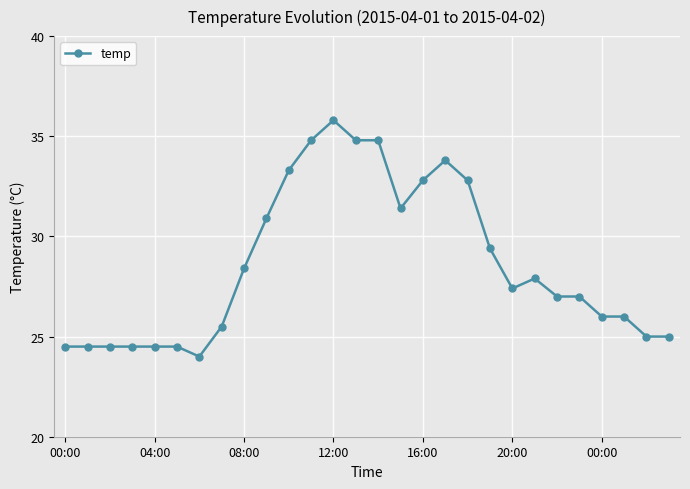

True or false: there are more than 2 points higher than both neighbors.

True